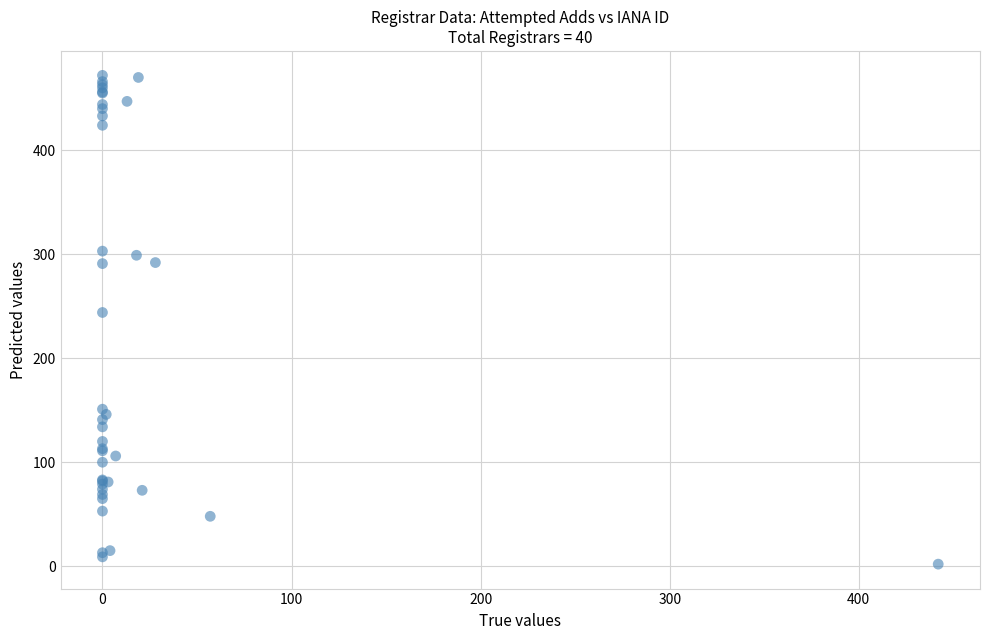

What Y value in the scatter plot is closest to 237?

244